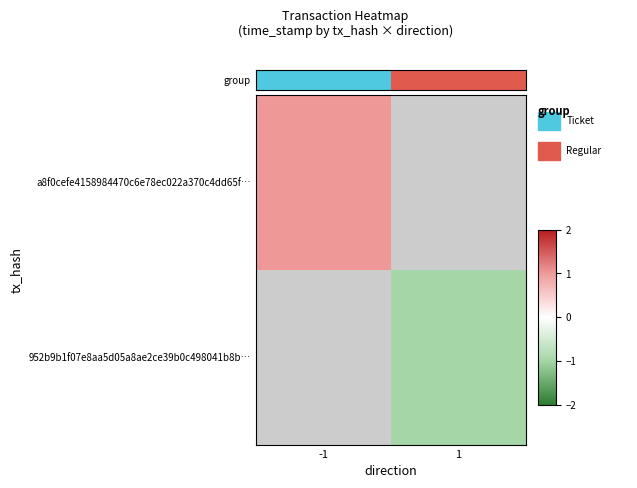

What is the sum of the group values at -1 and 1?

1